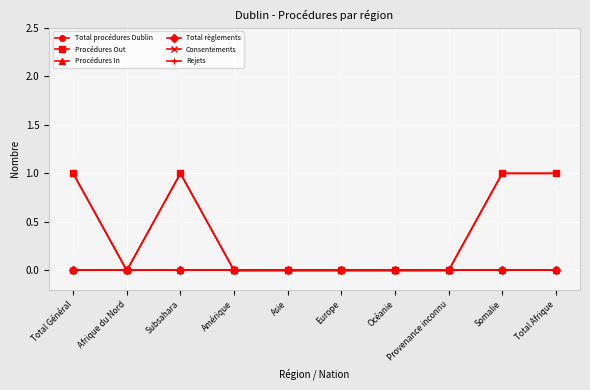

At how many categories does at least one series exceed 0?

4